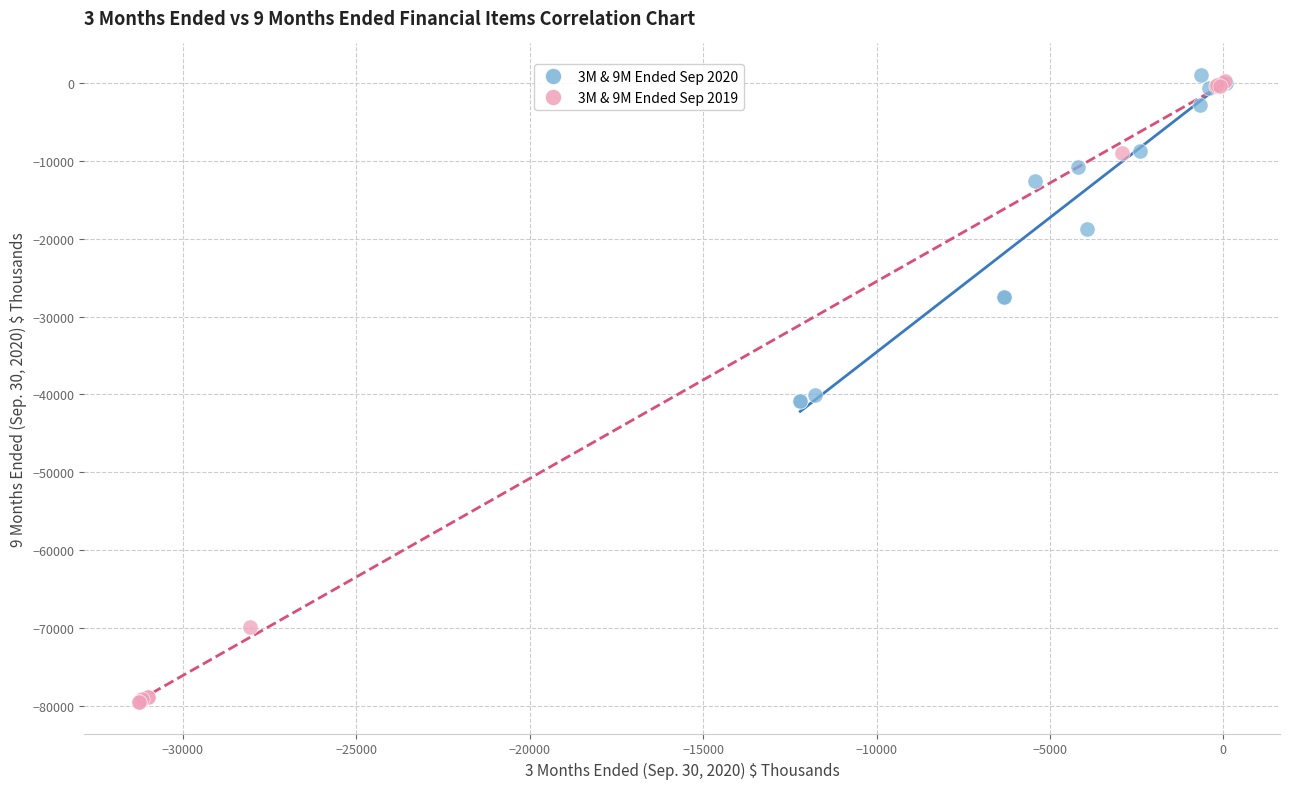

What are all the series names shown in the legend?

3M & 9M Ended Sep 2020, 3M & 9M Ended Sep 2019